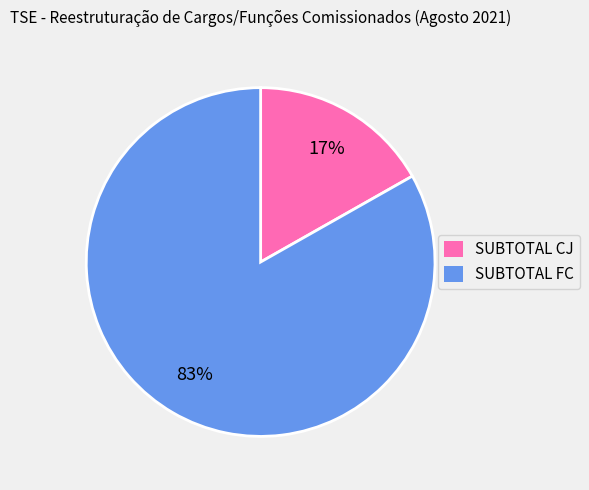

Between SUBTOTAL FC and SUBTOTAL CJ, which is larger?

SUBTOTAL FC